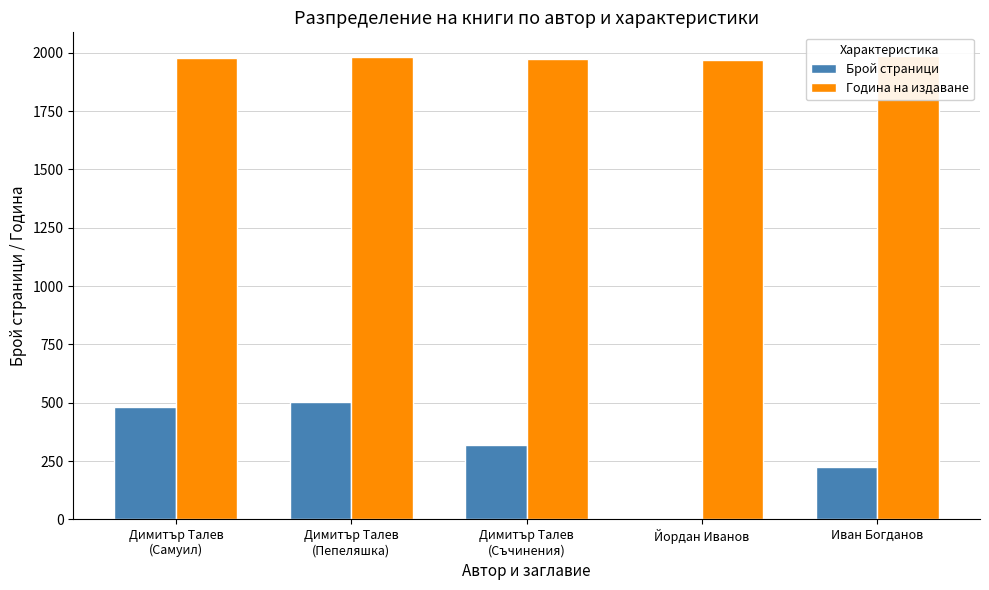

Which series has the largest range (max minus min)?

Брой страници